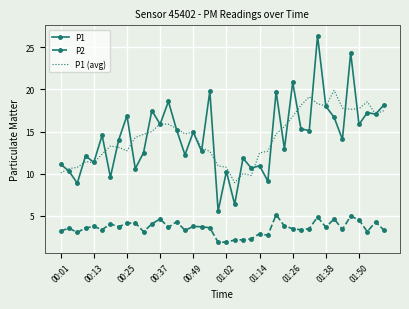

True or false: P1 and P2 intersect in this chart.

False